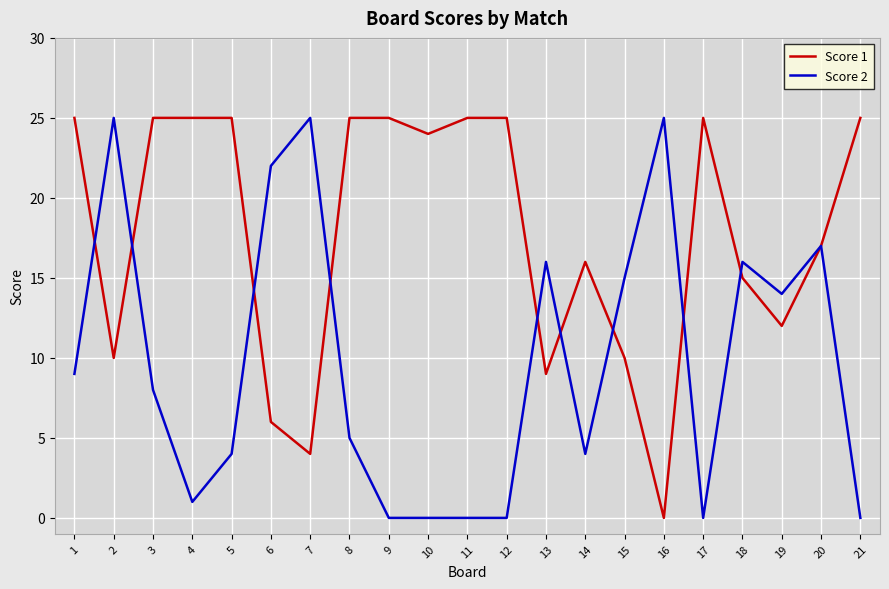

The value of Score 1 at 15 is 18. True or false?

False